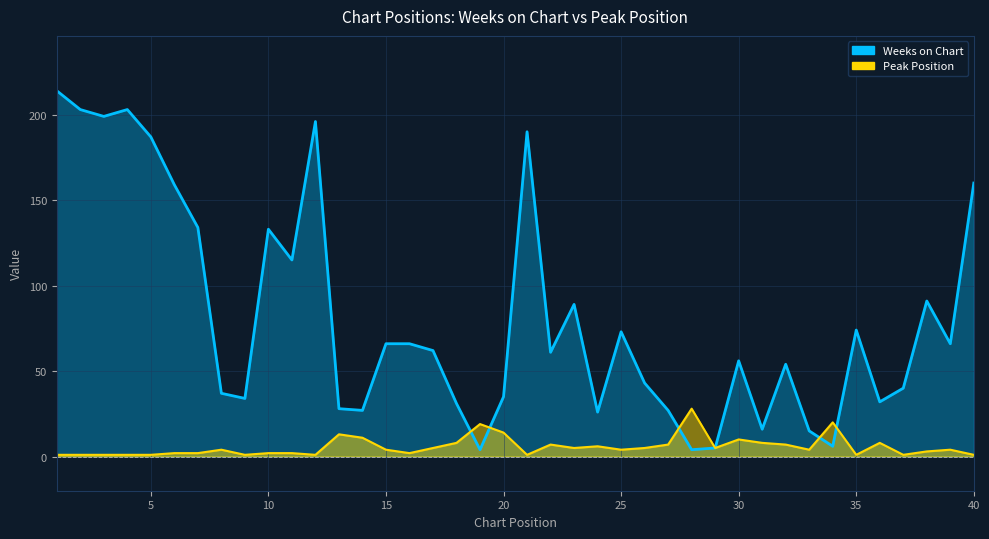

How many data points in Weeks on Chart are above 62?

19